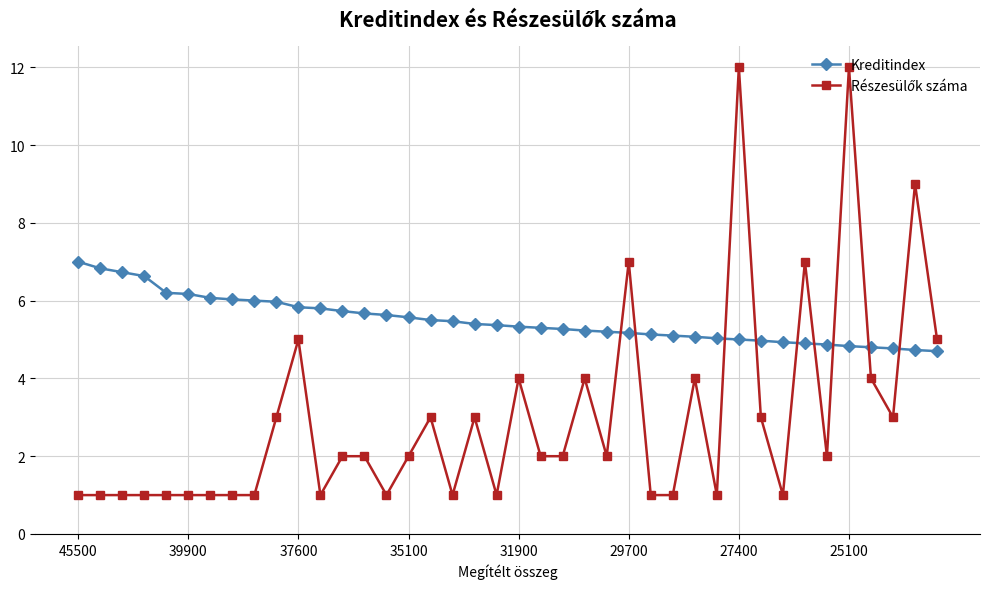

Does the chart display data point markers on the line(s)?

Yes